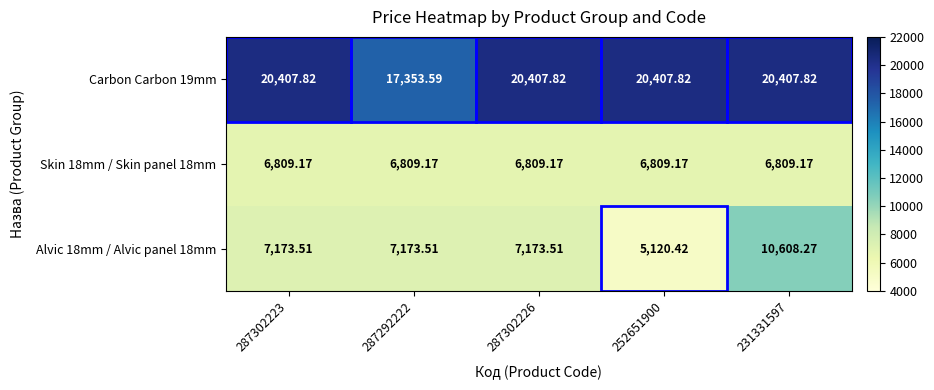

Count the number of categories in the chart.

5